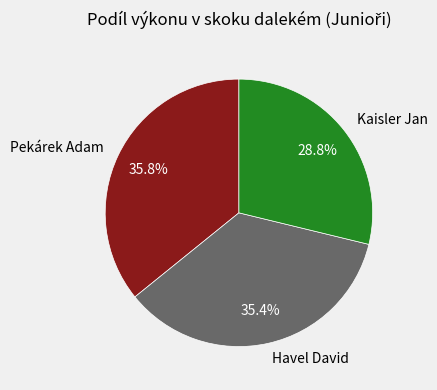

To the nearest percent, what portion does Kaisler Jan represent?

29%